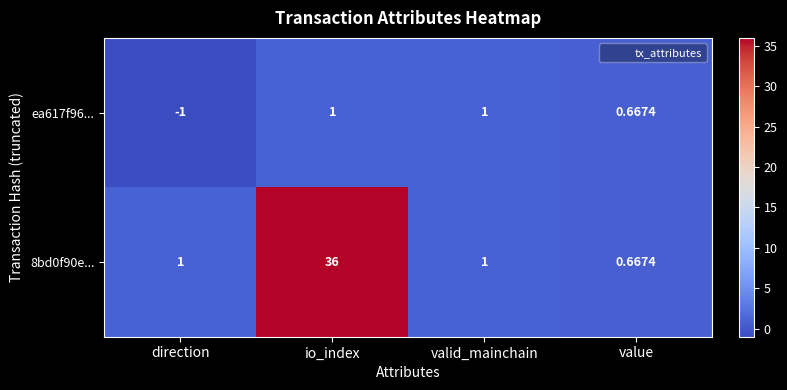

Which category has the highest value across all series?

io_index